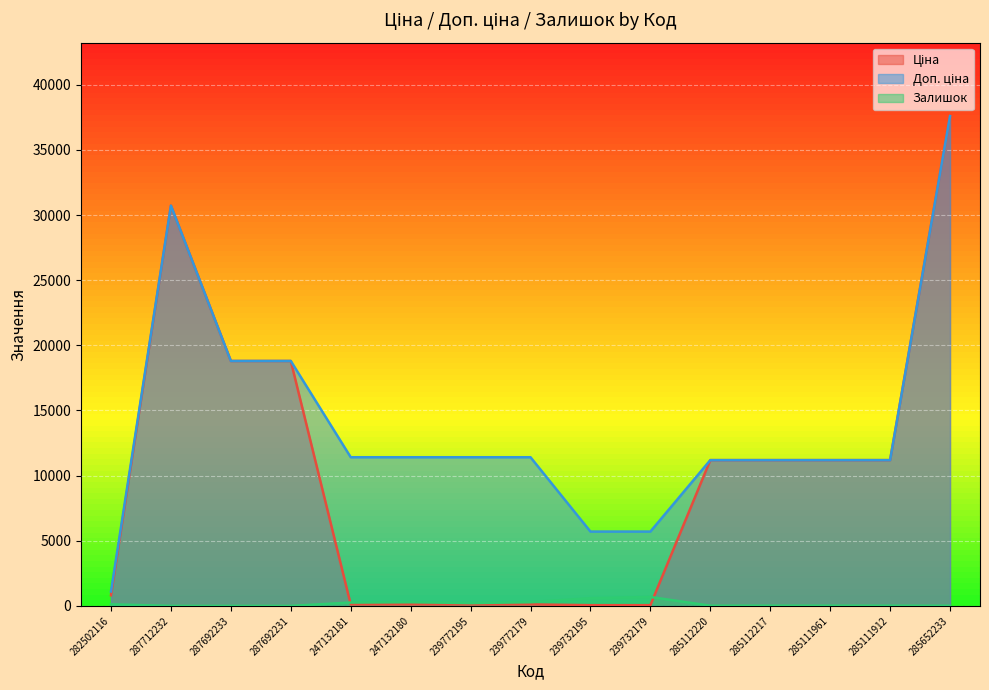

What is the label of the 6th point from the right?

239732179